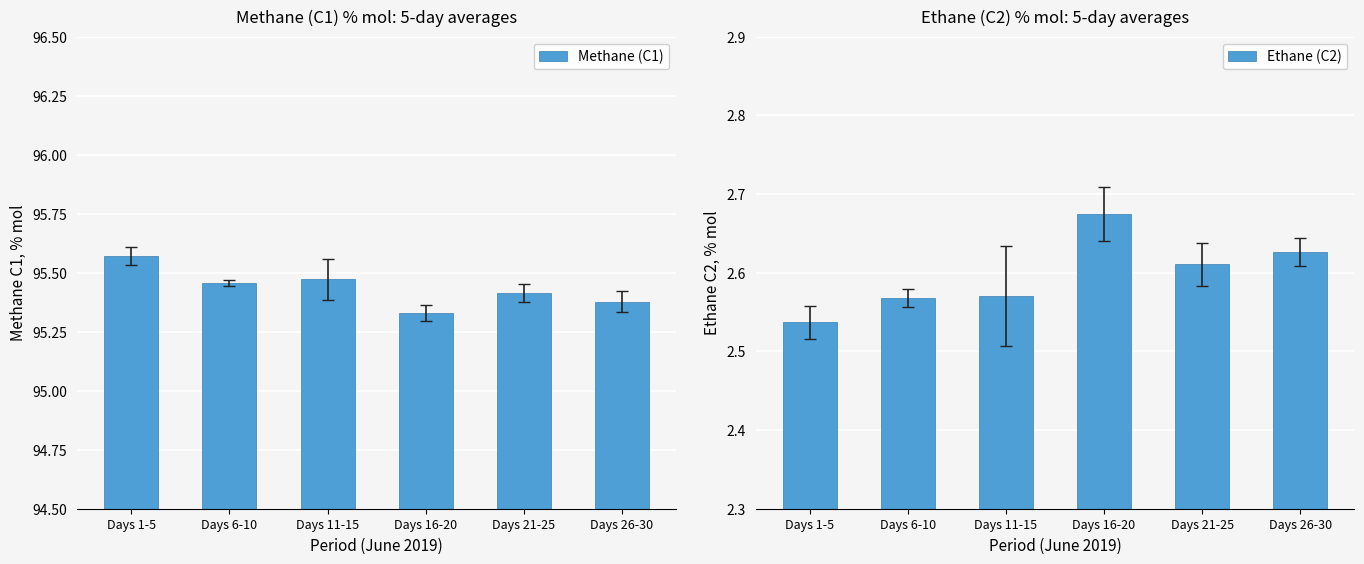

Which category has the highest value in the Ethane (C2) series?

Days 16-20